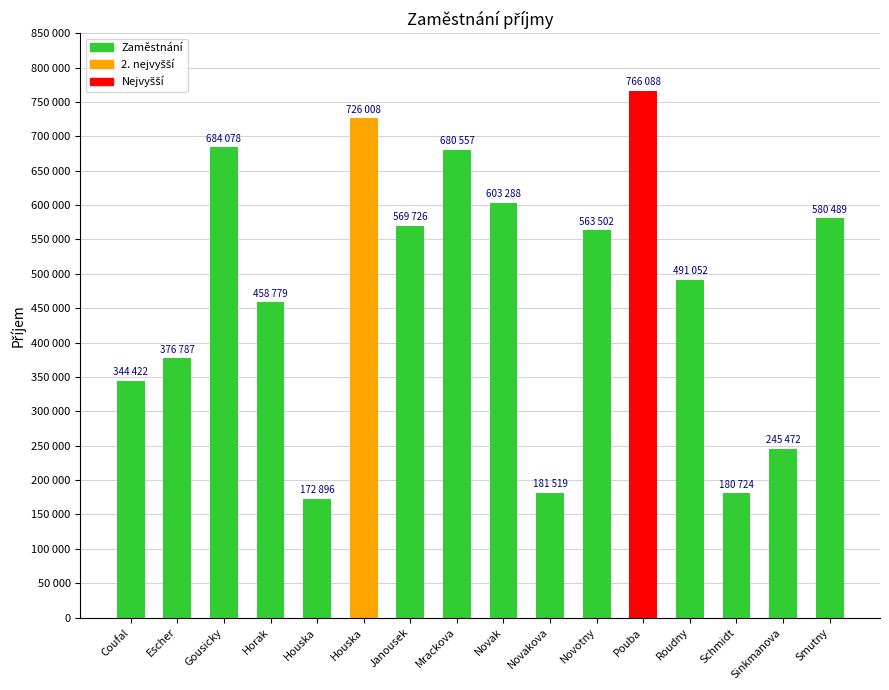

What is the label of the 14th bar from the right?

Gousicky